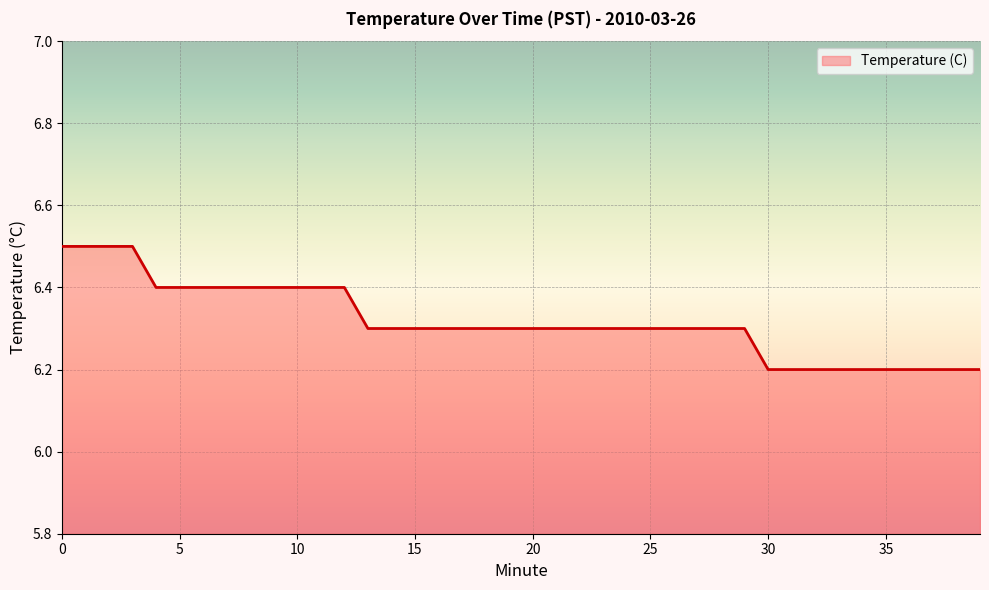

What is the difference between the maximum and minimum values?

0.3